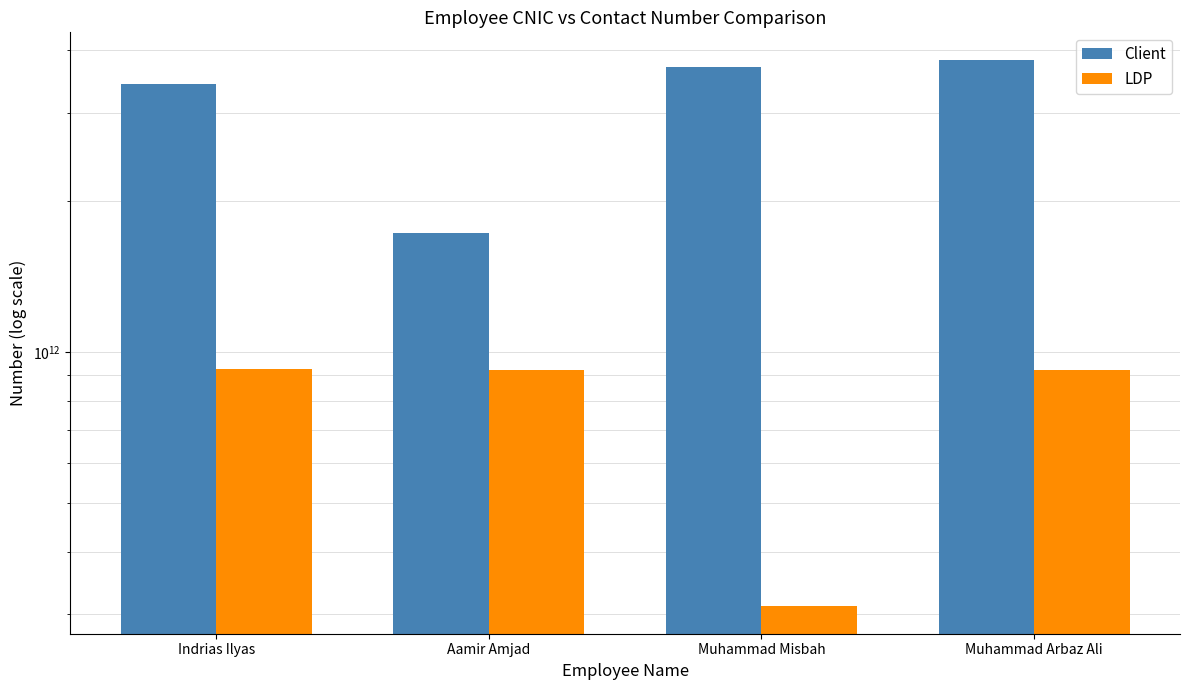

Between Indrias Ilyas and Aamir Amjad, which series saw the biggest shift?

Client